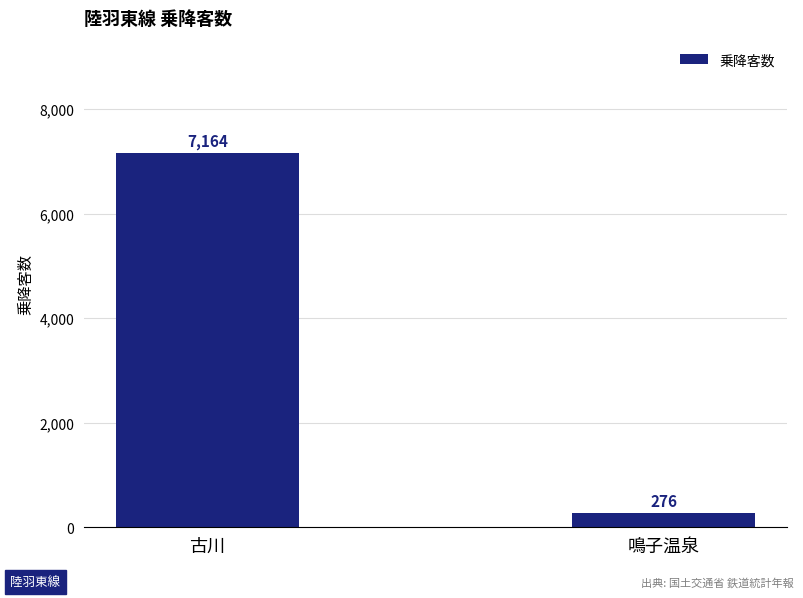

What is the label of the 1st bar from the left?

古川